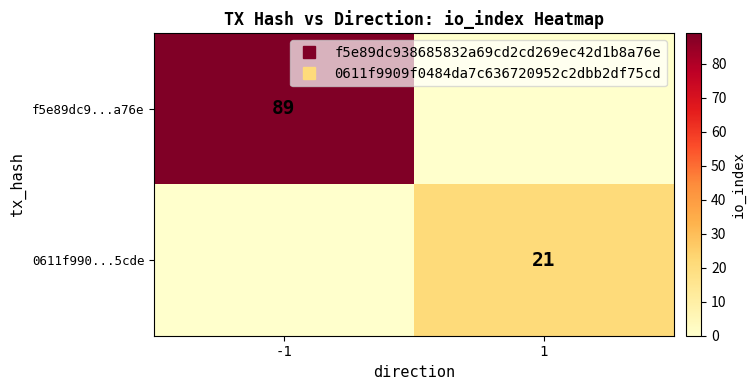

Is the value of 0611f990...5cde at 1 greater than the value of f5e89dc9...a76e at 1?

Yes